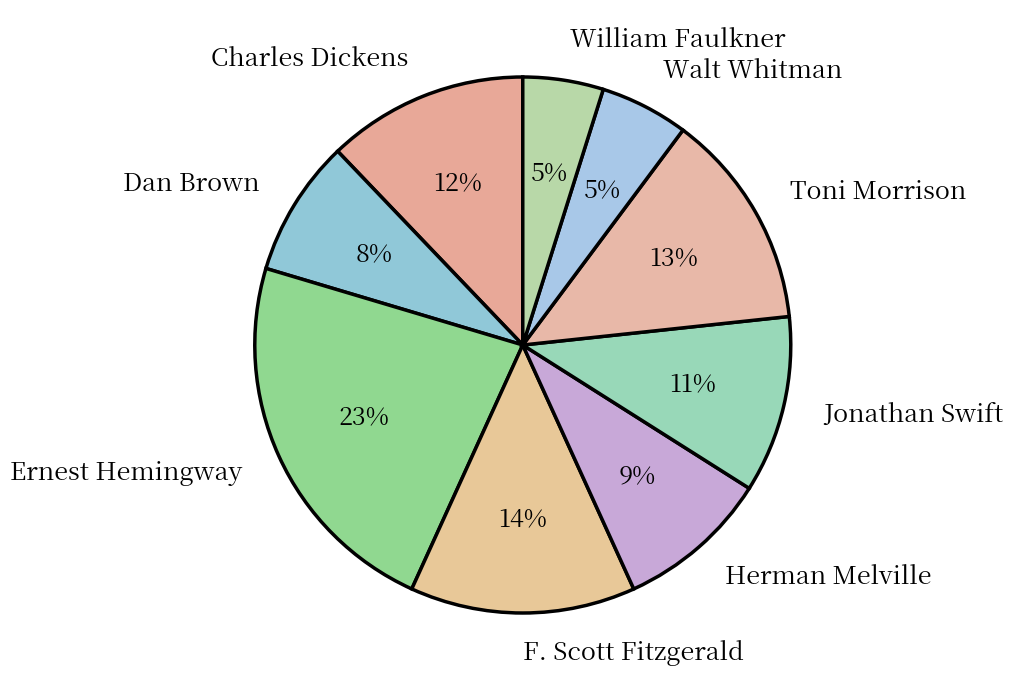

What percentage is the Ernest Hemingway slice, to the nearest percent?

23%